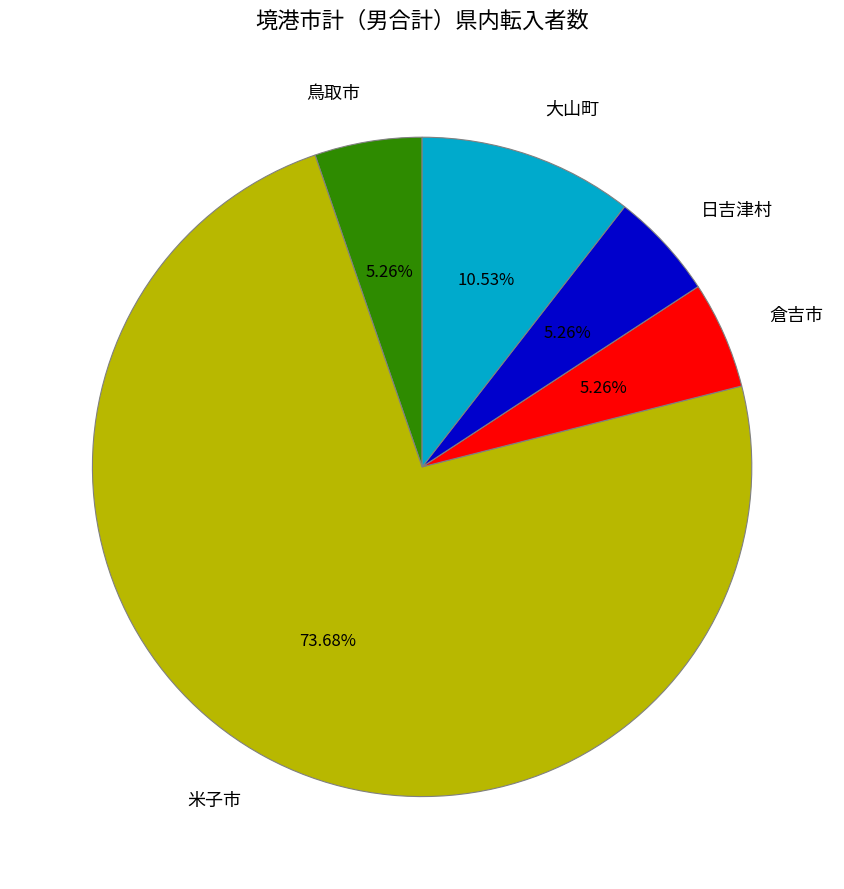

Approximately how many times larger is the value at 日吉津村 compared to 米子市?

0.1